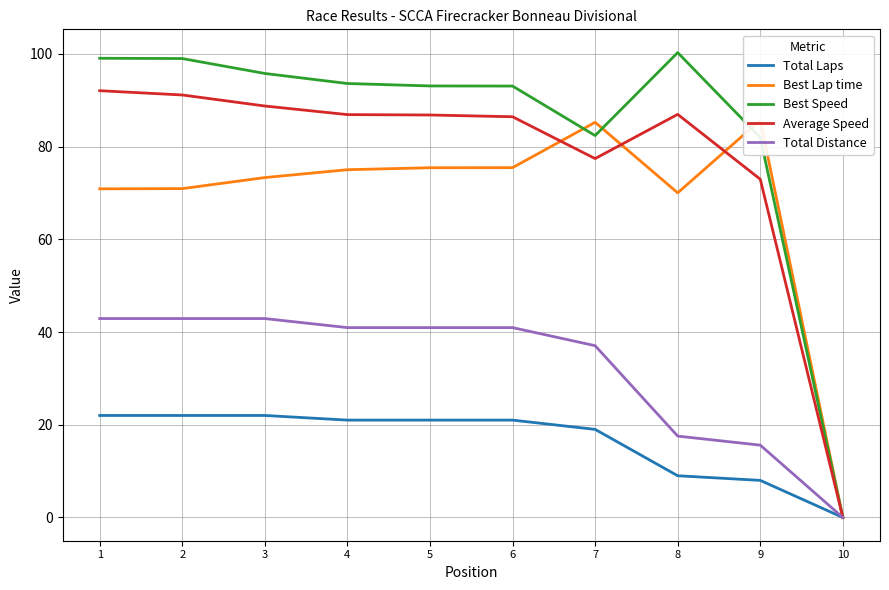

Reading left to right, transcribe all the data shown in this chart.

Total Laps: 1=22.0	2=22.0	3=22.0	4=21.0	5=21.0	6=21.0	7=19.0	8=9.0	9=8.0	10=0.0
Best Lap time: 1=70.9	2=70.9	3=73.3	4=75.0	5=75.4	6=75.4	7=85.2	8=70.0	9=85.7	10=0.0
Best Speed: 1=99.0	2=99.0	3=95.8	4=93.6	5=93.1	6=93.0	7=82.4	8=100.3	9=81.9	10=0.0
Average Speed: 1=92.0	2=91.1	3=88.7	4=86.9	5=86.8	6=86.4	7=77.4	8=86.9	9=72.9	10=0.0
Total Distance: 1=42.9	2=42.9	3=42.9	4=41.0	5=41.0	6=41.0	7=37.0	8=17.6	9=15.6	10=0.0